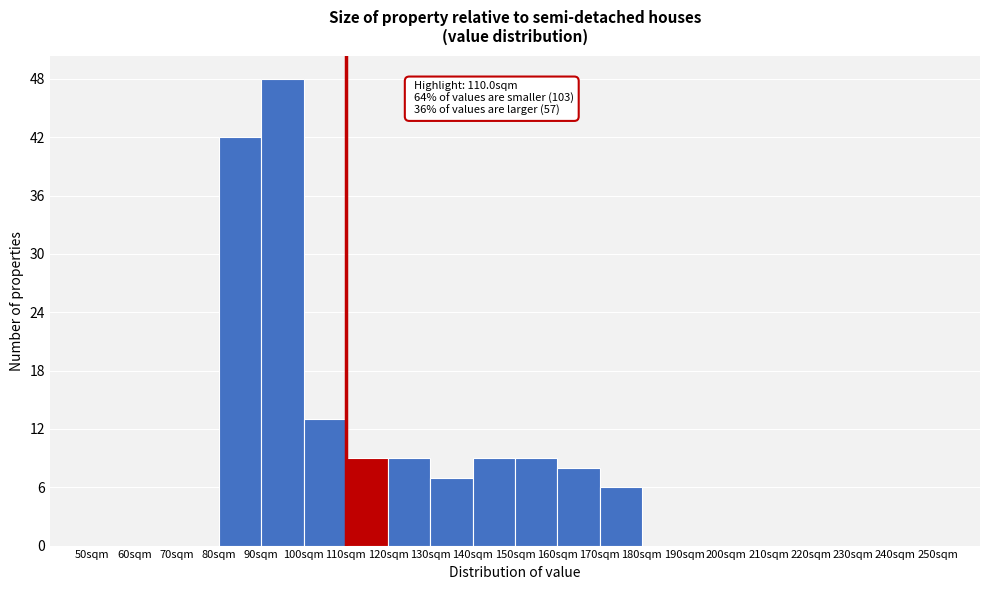

Over which range of the x-axis is the bar tallest?

90 to 100